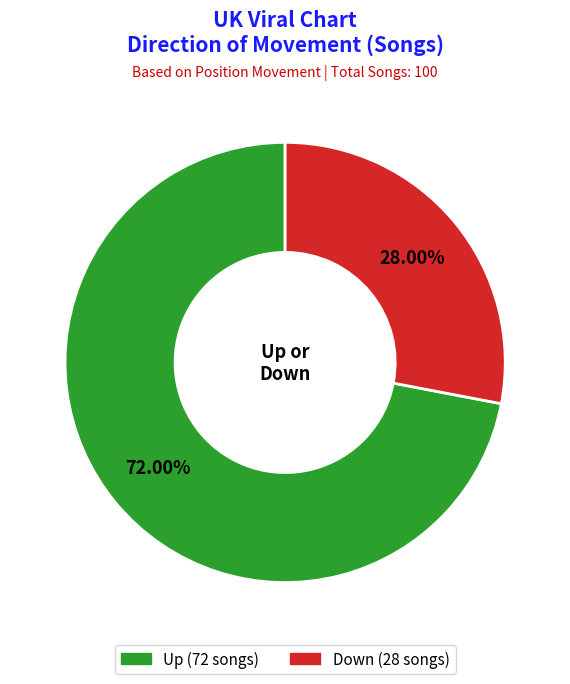

Count the number of slices in the pie.

2